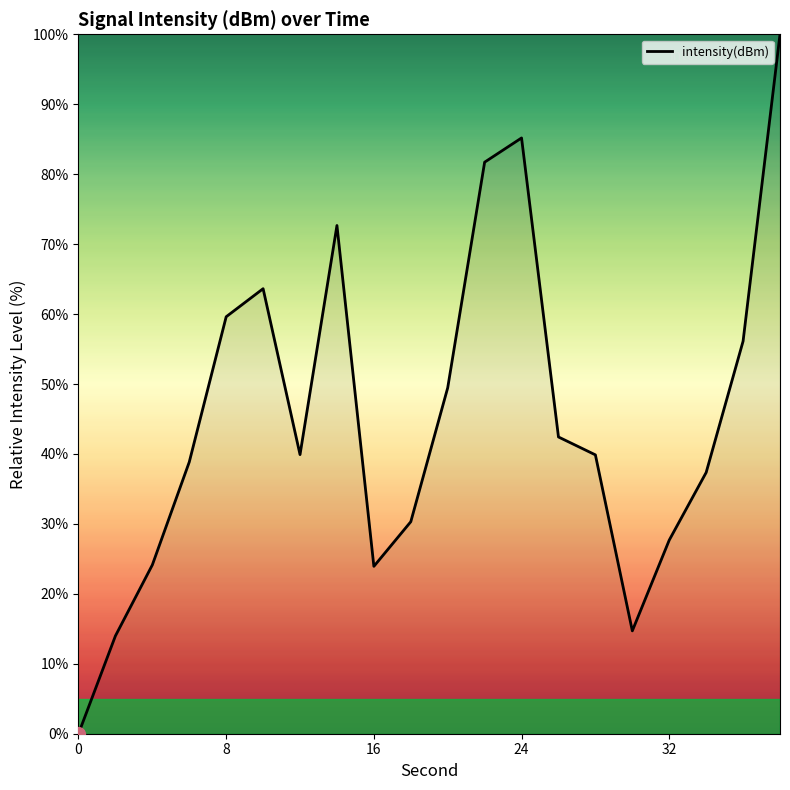

What is the greatest value displayed?

100.0